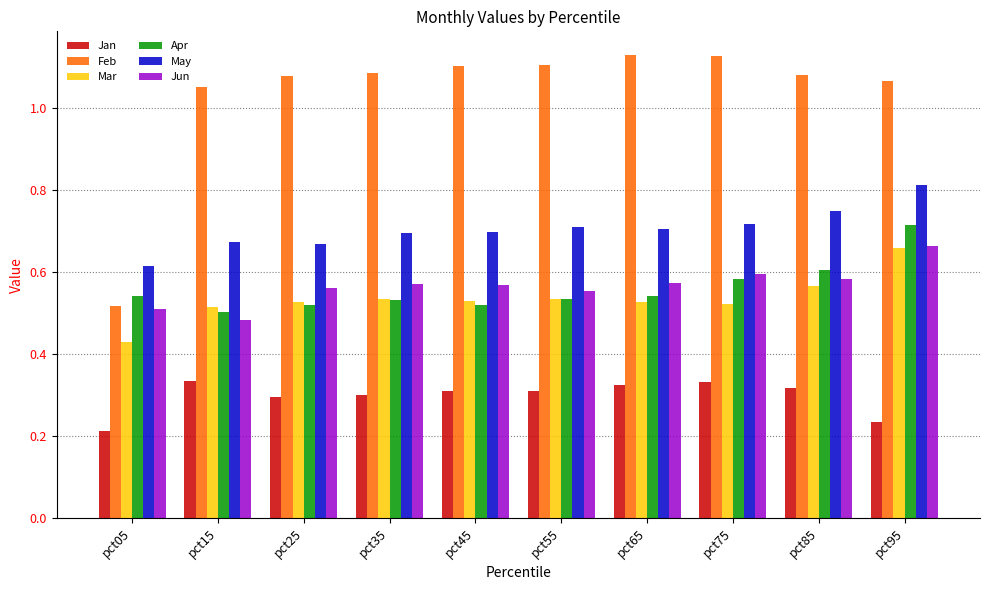

What is the total value across all series at pct45?

3.7